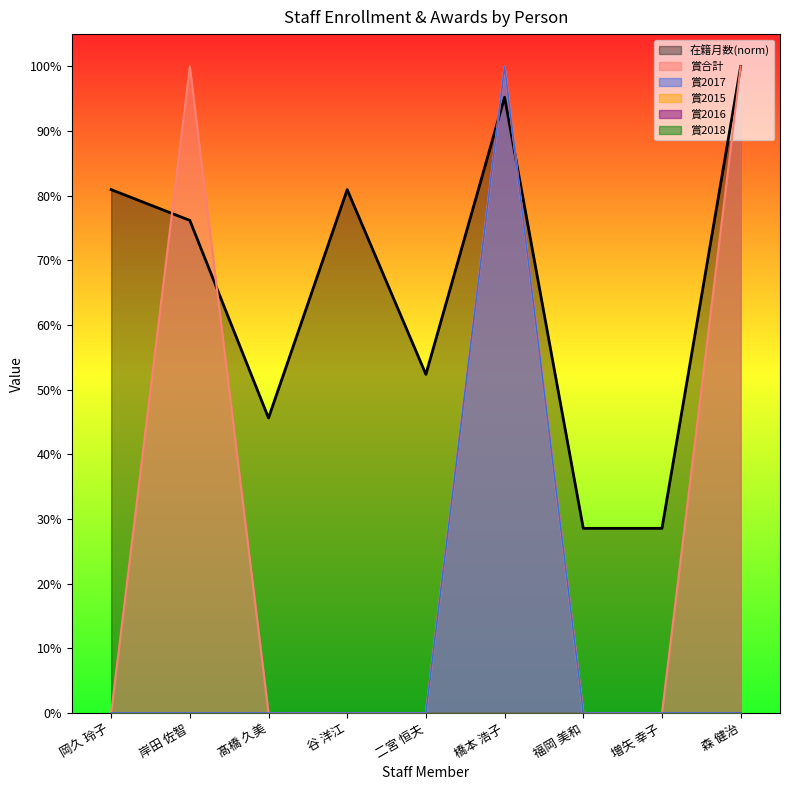

Does the chart display data point markers on the line(s)?

No